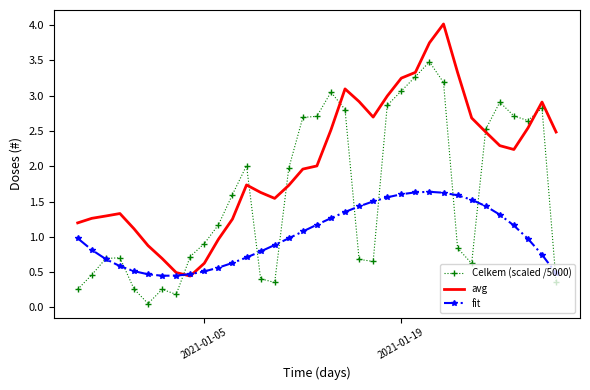

List the series in order of their overall mean, highest first.

avg, Celkem (scaled /5000), fit